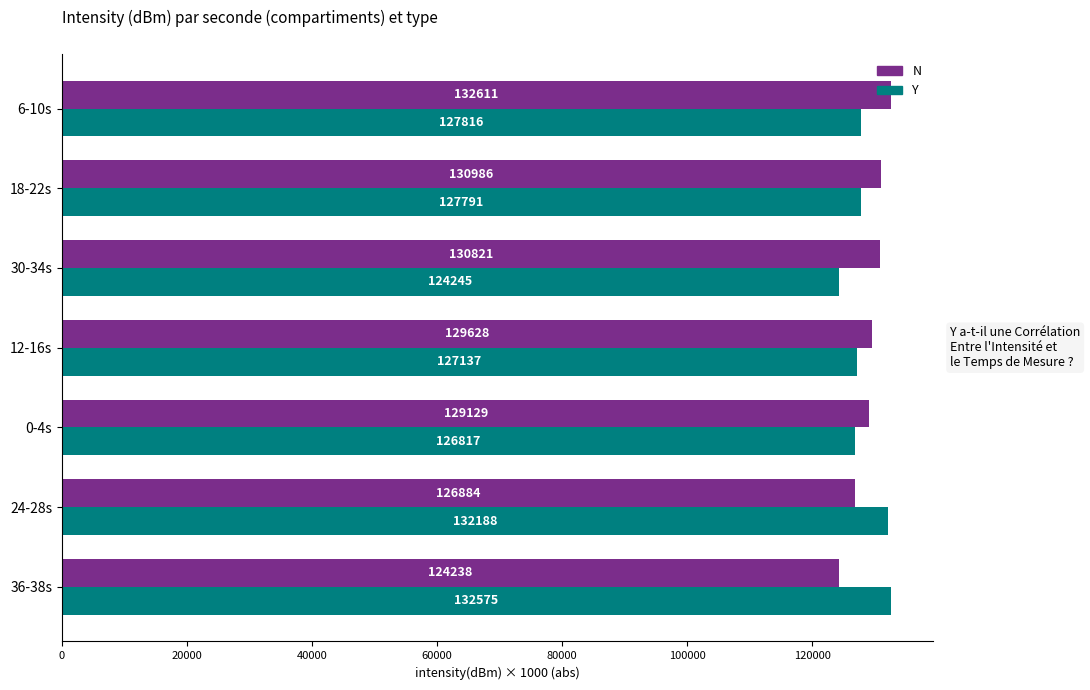

Which series has the largest total across all categories?

N